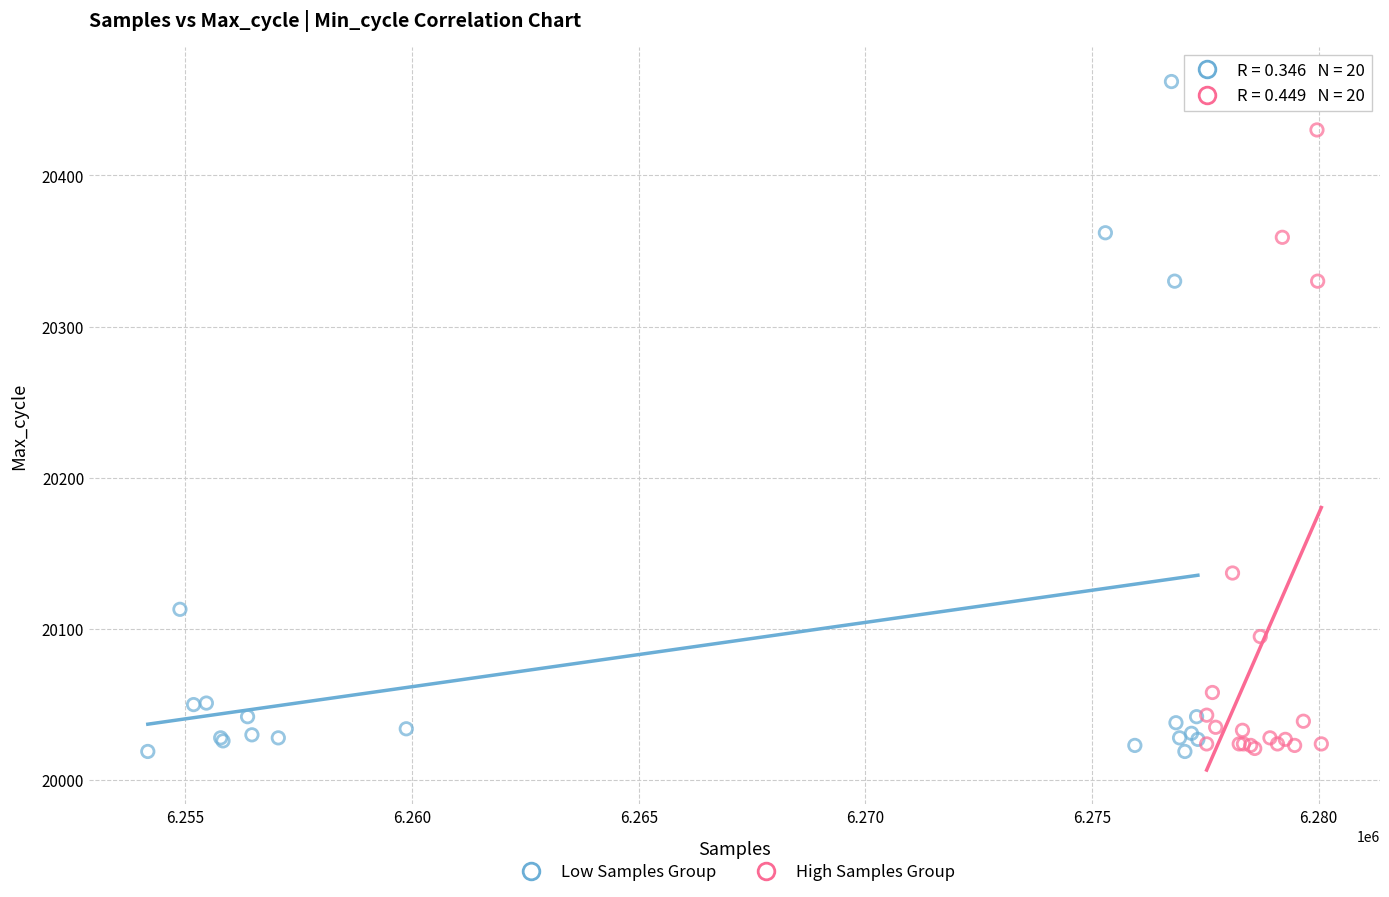

What are all the series names shown in the legend?

Low Samples Group, High Samples Group